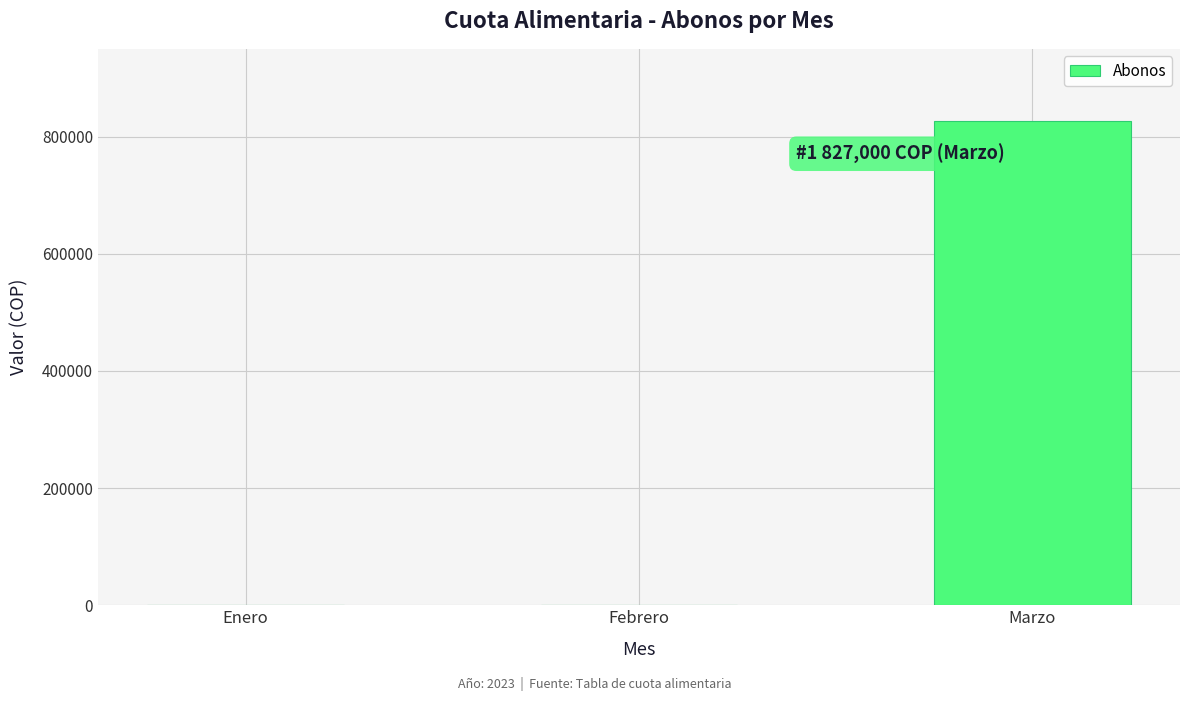

Count the values in the range 0 to 827000.

3